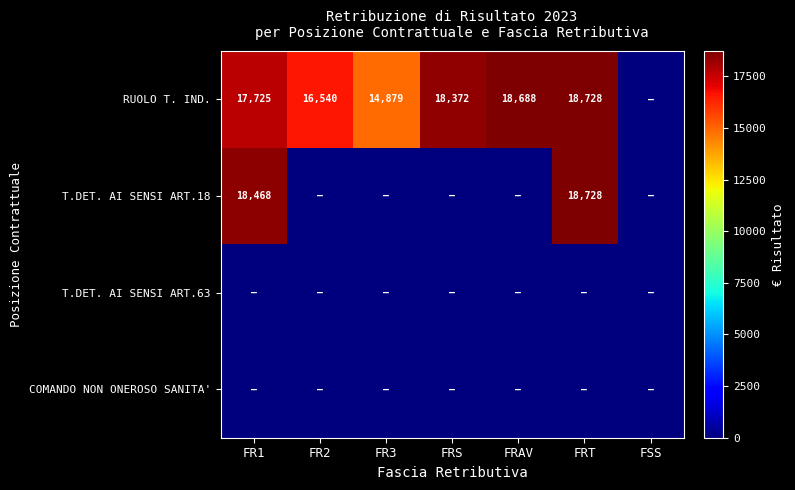

Is it true that RUOLO T. IND. equals 16540 at FR2?

True